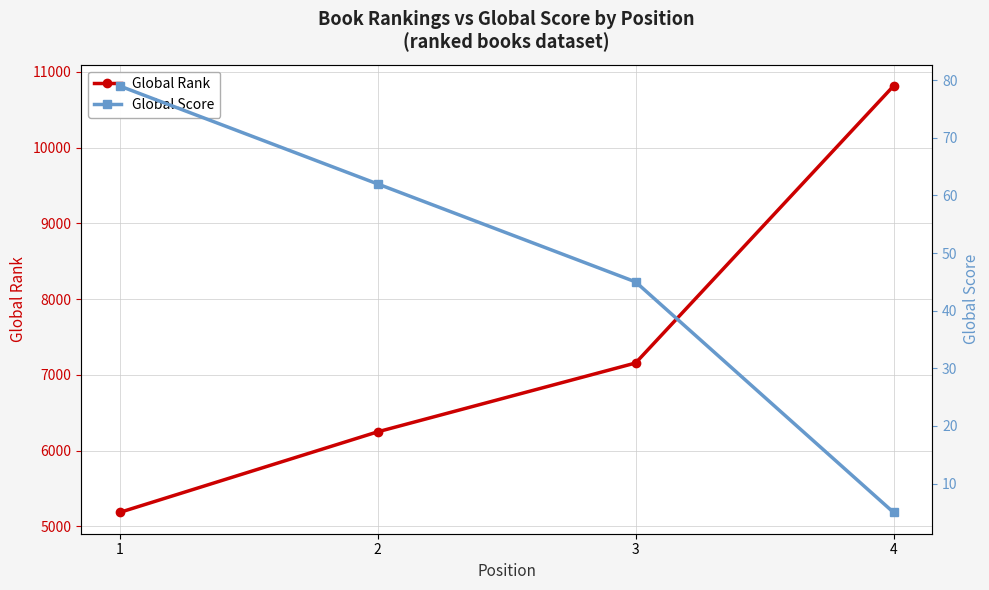

Which has a higher value, 1 or 3?

3